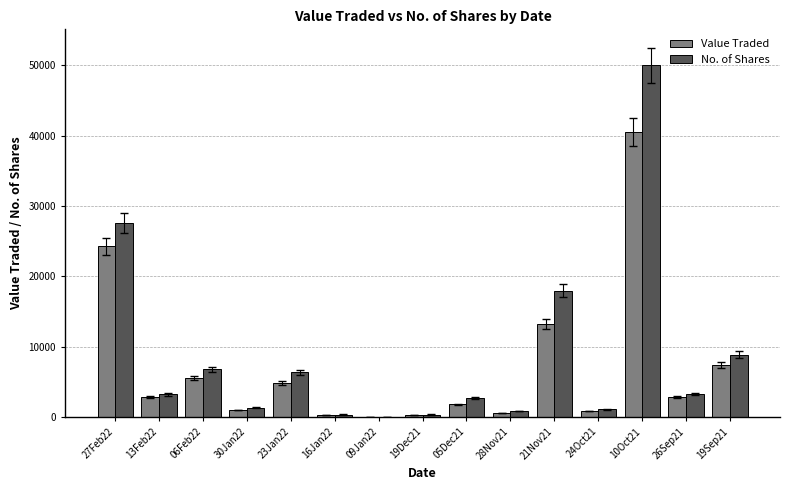

Which series changed the most between 27Feb22 and 13Feb22?

No. of Shares